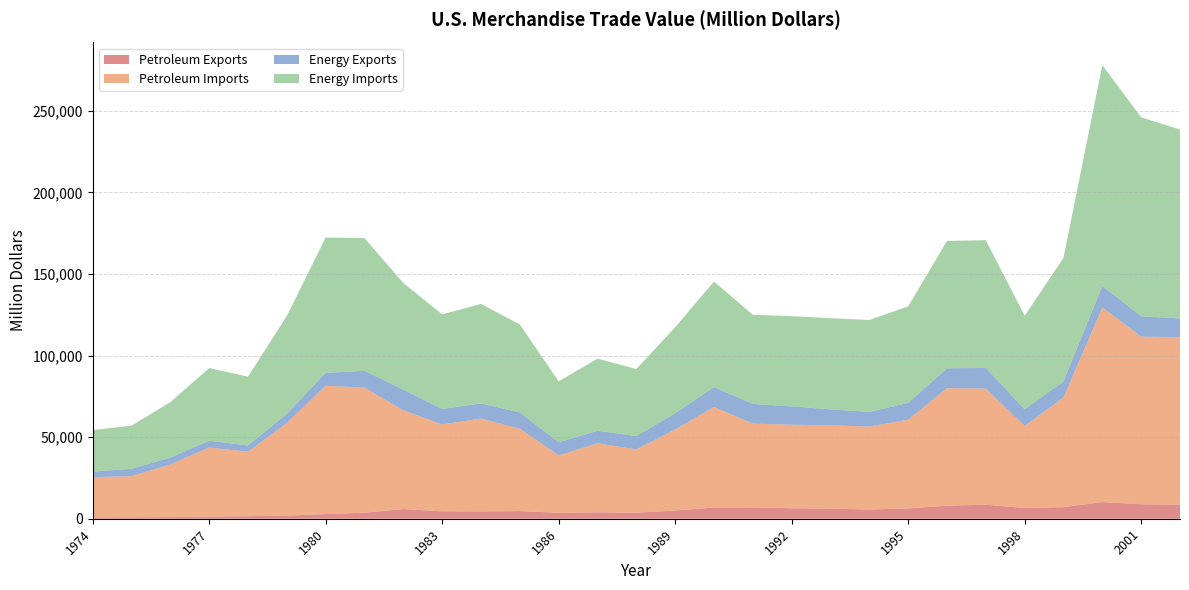

Reading left to right, extract all data points from this chart.

Petroleum Exports: 791.7	907.3	997.9	1275.6	1561.3	1913.6	2833.4	3695.8	5947.3	4557.4	4469.7	4707.1	3639.5	3922.1	3692.5	5021.1	6900.9	6953.7	6411.7	6215.0	5659.0	6321.0	7984.0	8592.0	6574.0	7118.0	10192.0	8868.0	8569.0
Petroleum Imports: 24667.9	25196.7	32225.7	42368.2	39526.3	56714.7	78636.8	76658.9	60458.2	53216.8	56924.1	50475.2	35142.3	42285.4	38786.5	49704.2	61582.7	51350.1	51216.8	51046.4	50835.0	54368.0	72022.0	71152.0	50264.0	67173.0	119251.0	102747.0	102663.0
Energy Exports: 3443.9	4469.5	4225.8	4183.6	3880.6	5620.5	7982.3	10279.0	12728.8	9499.9	9310.5	9970.9	8114.5	7713.1	8235.2	9869.3	12233.4	12081.3	11254.1	9756.0	8911.0	10358.0	12181.0	12682.0	10251.0	9880.0	13179.0	12494.0	11541.0
Energy Imports: 25453.8	26475.6	33995.9	44537.2	42095.8	59997.9	82924.0	81360.3	65409.2	57952.2	60979.8	53917.1	37309.9	44219.5	41041.5	52778.9	64661.4	54629.2	55255.6	55899.8	56391.0	59109.0	78086.0	78277.0	57323.0	75803.0	135367.0	121923.0	115748.0